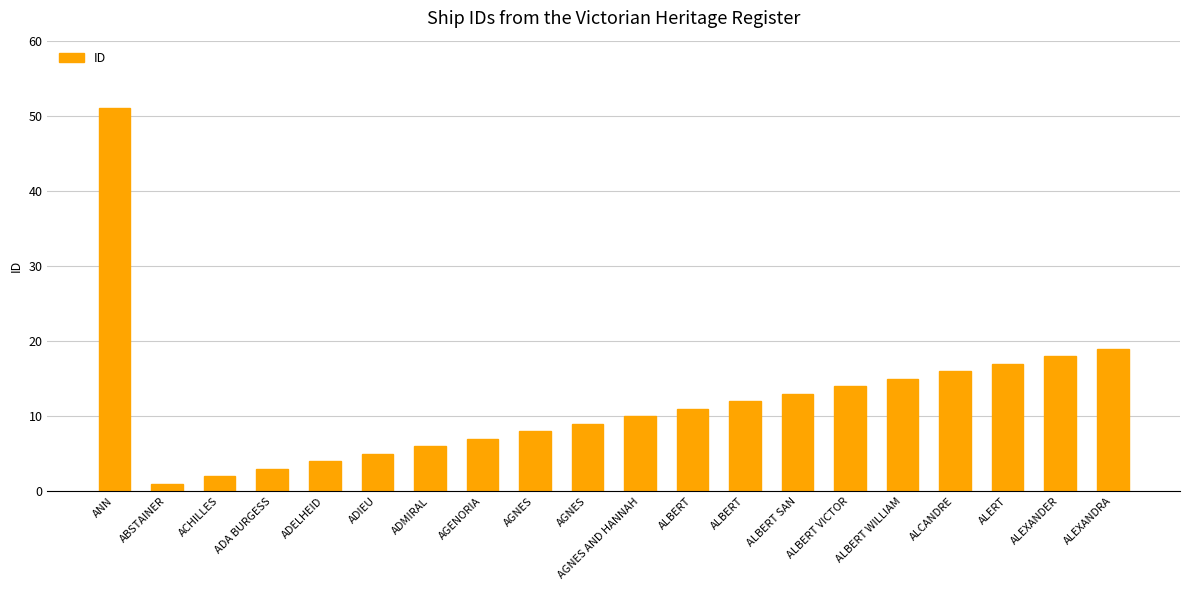

What is the minimum value shown in the chart?

1